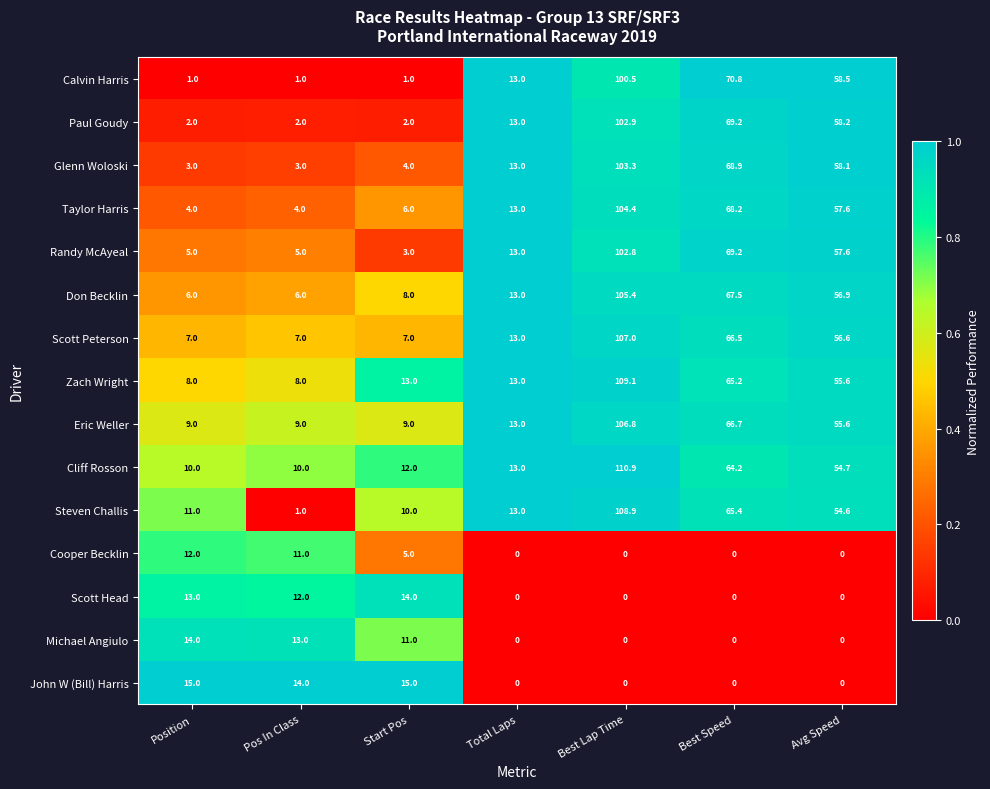

What is the total value across all series at Best Lap Time?

1162.0